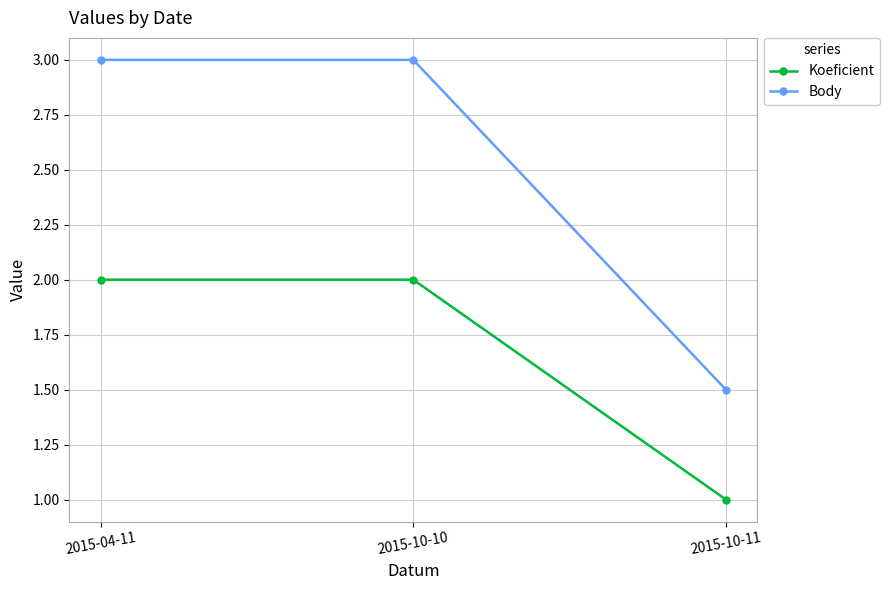

True or false: Koeficient has a value of 2.9 at 2015-10-10.

False